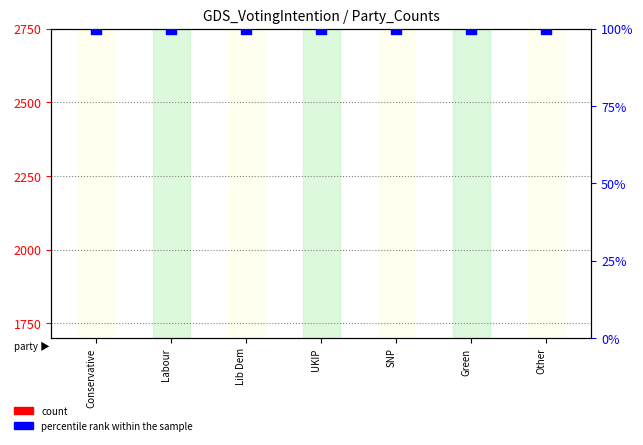

At which category is the sum across all series the highest?

Conservative